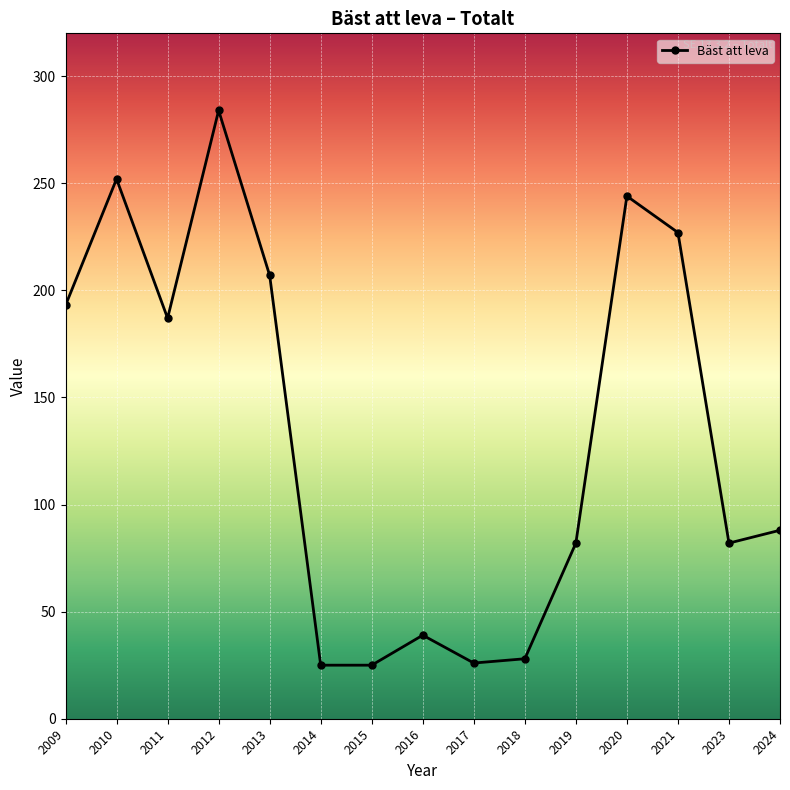

What is the ratio of the value at 2014 to the value at 2023?

0.3